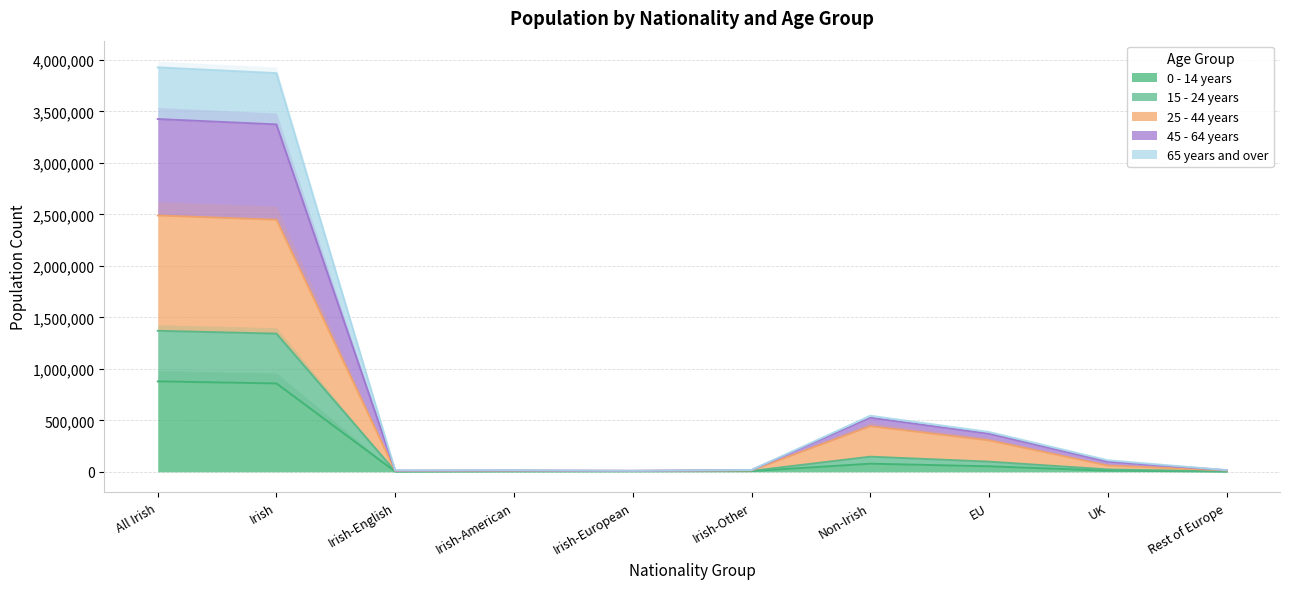

How many interior local valleys does the 15 - 24 years series have?

2